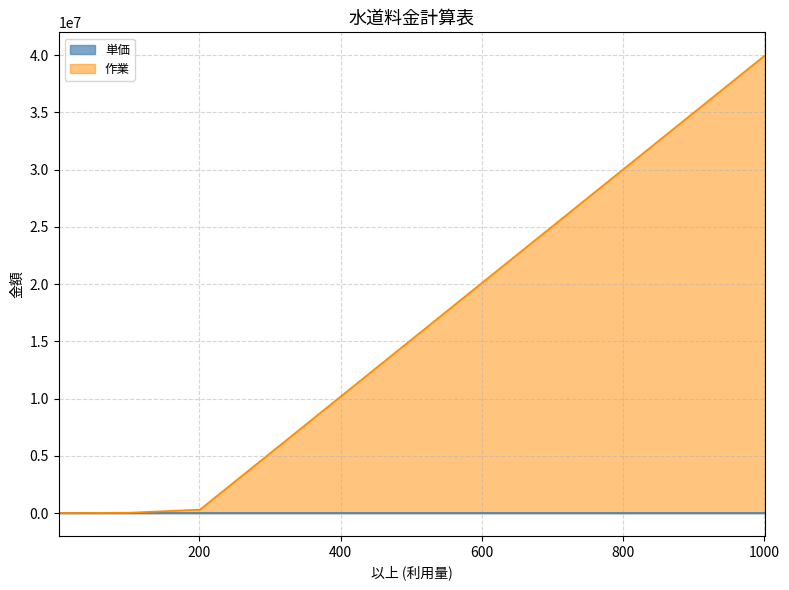

How many values in the 作業 series are below 4040?

4